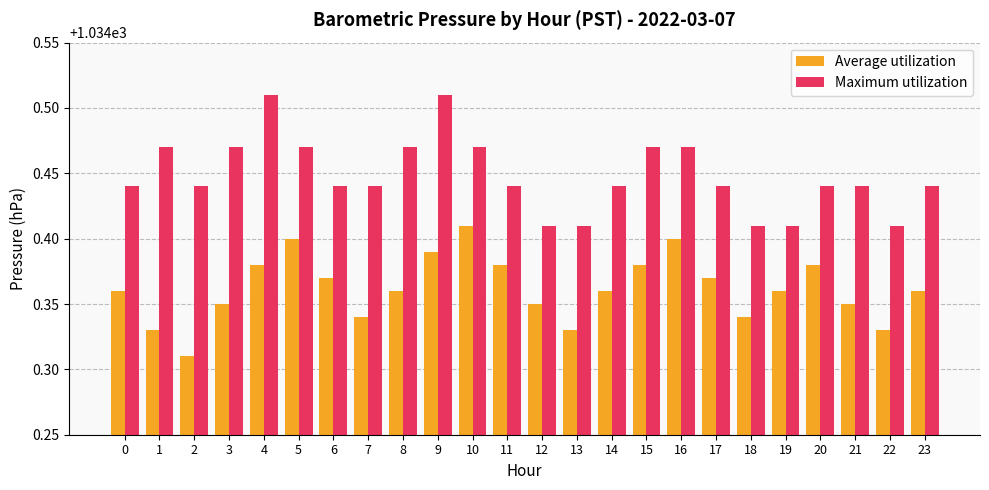

The Average utilization series shows 443.0 at 13. True or false?

False